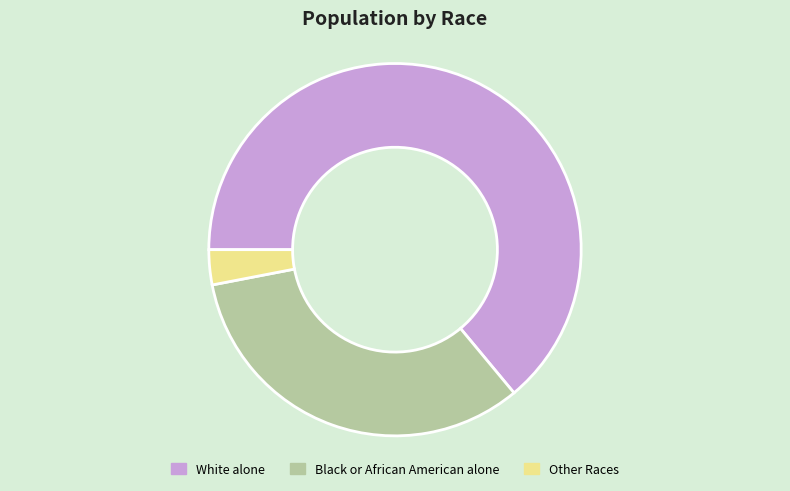

Is there any slice that represents more than half of the pie?

Yes